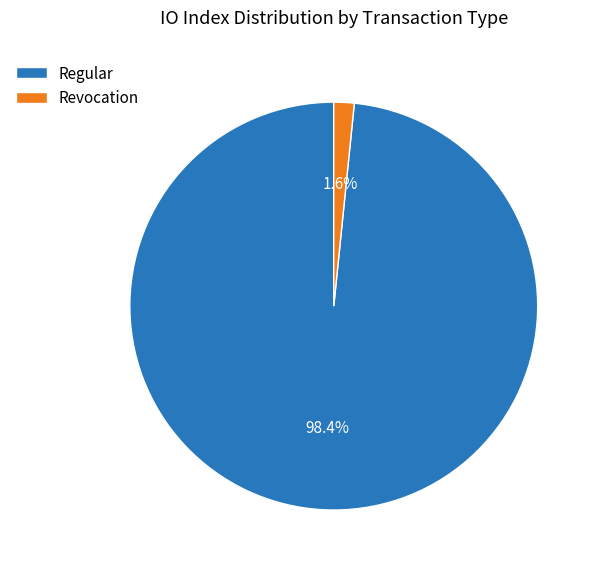

To the nearest percent, what is the difference between the largest and smallest slice percentages?

97%